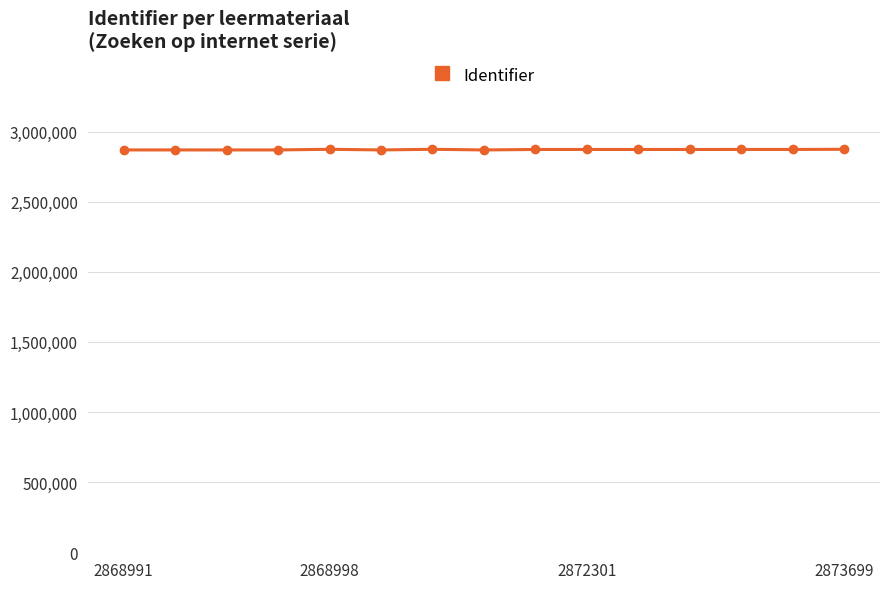

What is the average value?

2871271